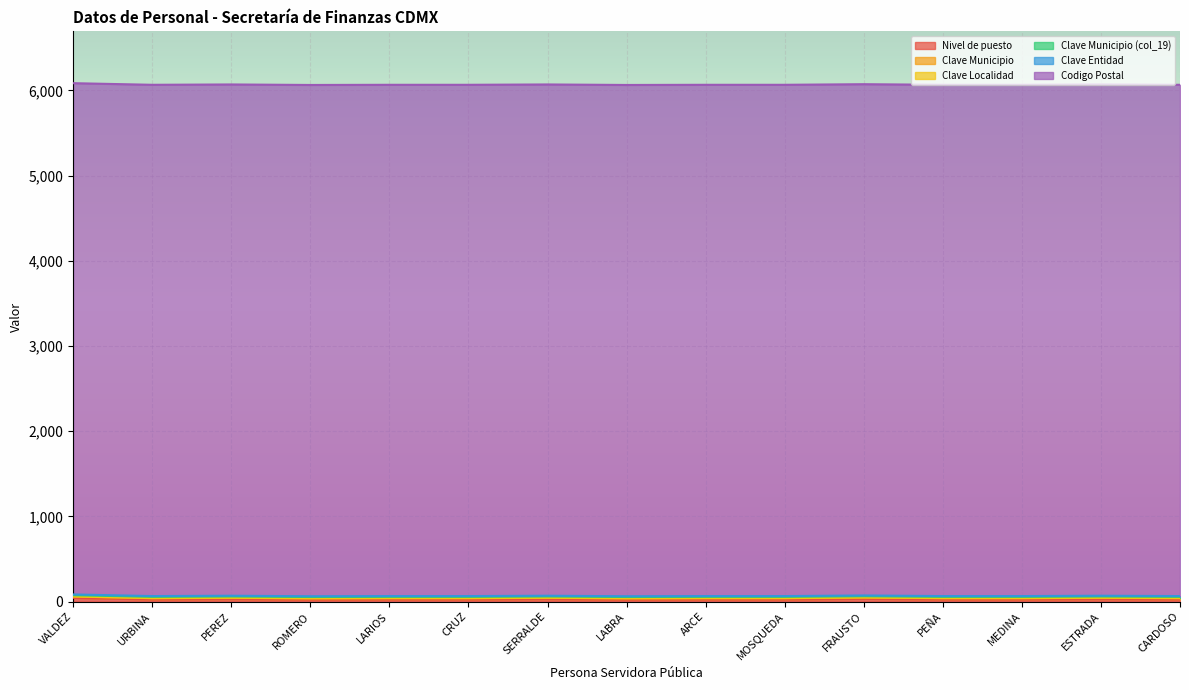

Between PEÑA and SERRALDE, which is larger?

SERRALDE